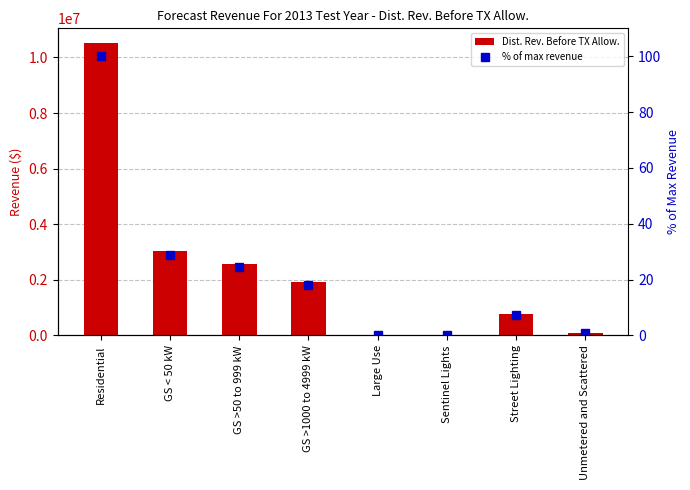

List the labels in order of % of max revenue value, smallest first.

Large Use, Sentinel Lights, Unmetered and Scattered, Street Lighting, GS >1000 to 4999 kW, GS >50 to 999 kW, GS < 50 kW, Residential